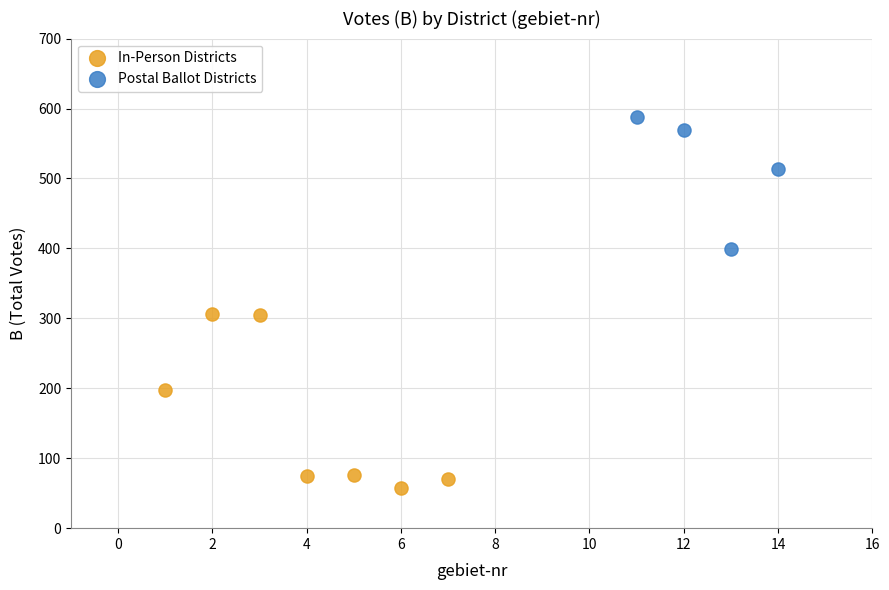

Which series contains the highest Y value?

Postal Ballot Districts